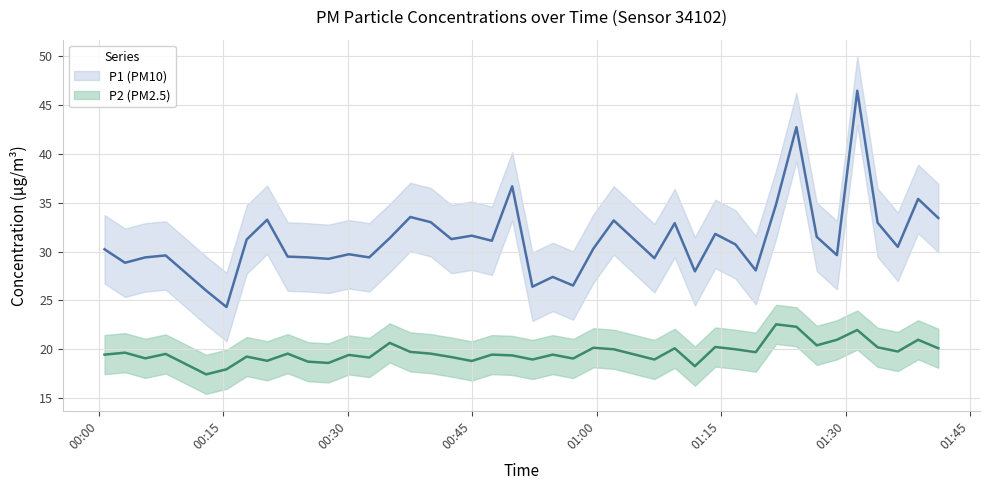

At how many categories does at least one series exceed 27?

36